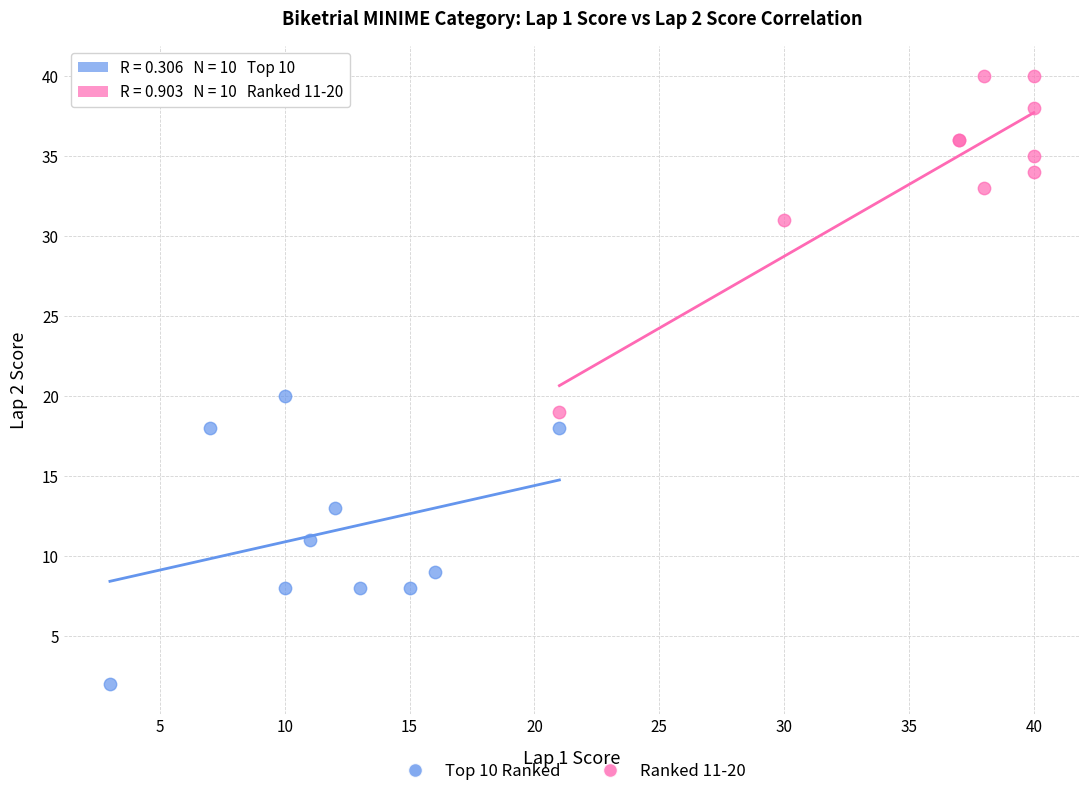

Which series contains the highest Y value?

Ranked 11-20